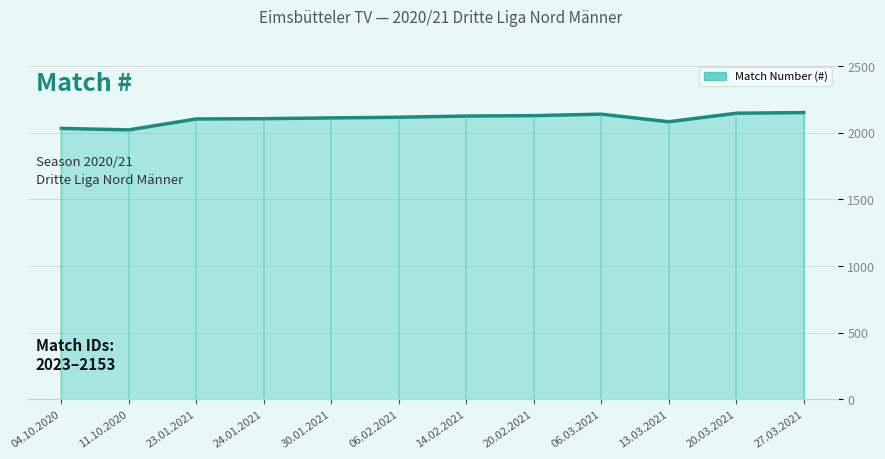

How many points are higher than both their immediate neighbors (excluding endpoints)?

1